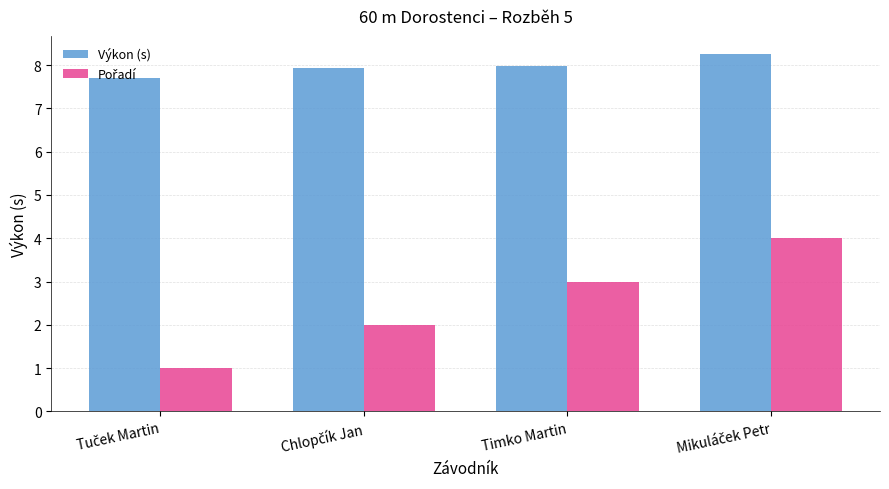

What is the sum of all Výkon (s) values?

31.9